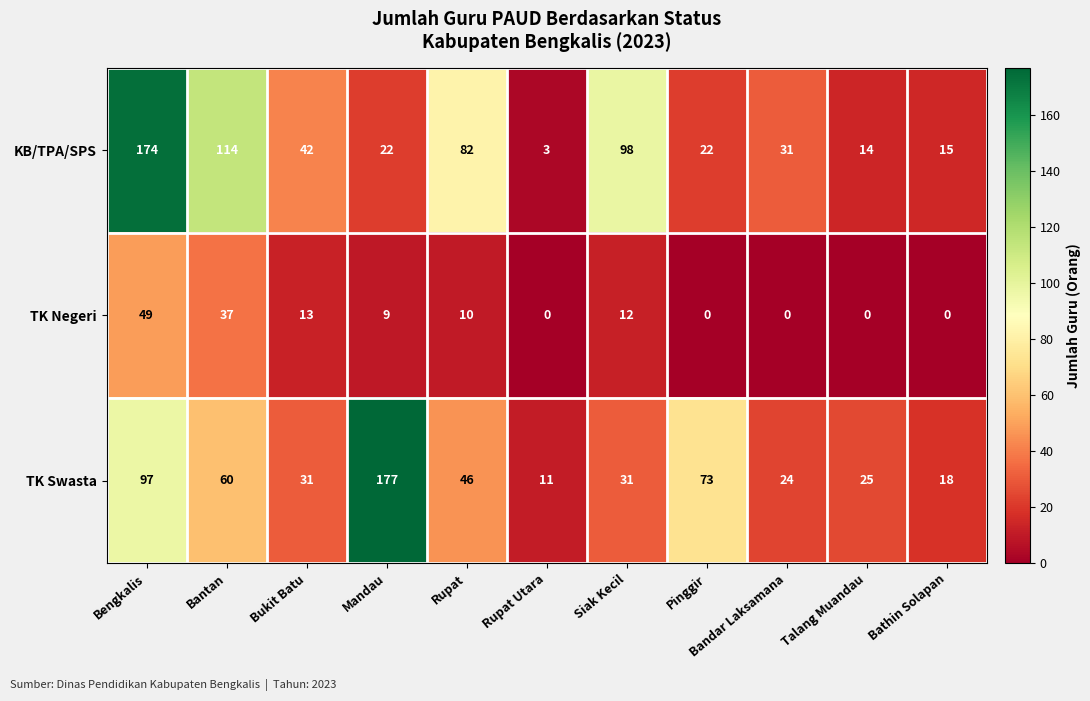

Which series has the largest range (max minus min)?

KB/TPA/SPS